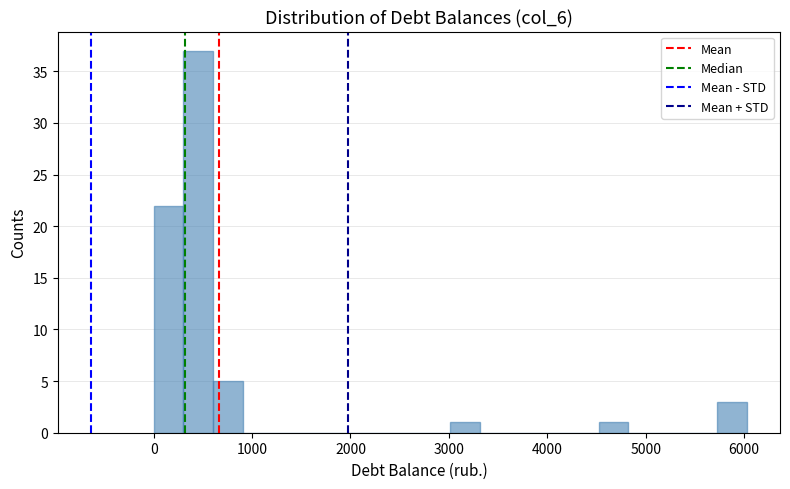

Around what value on the x-axis is the tallest bar? Give the approximate position of its centre, as read against the axis.

500